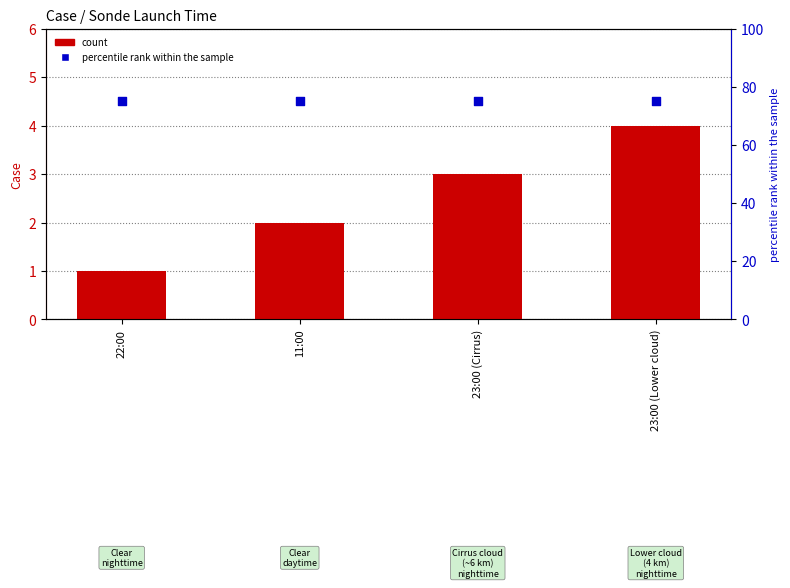

What is the total value across all series at 11:00?

77